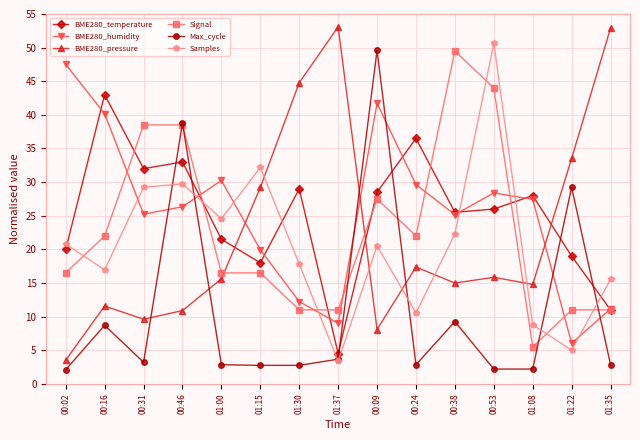

Does the chart display data point markers on the line(s)?

Yes